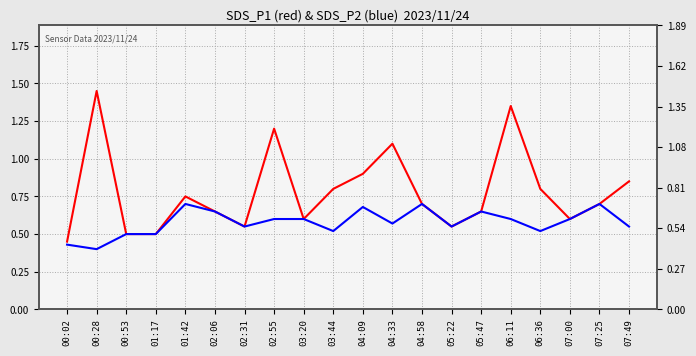

What position from the left is 06:11?

16